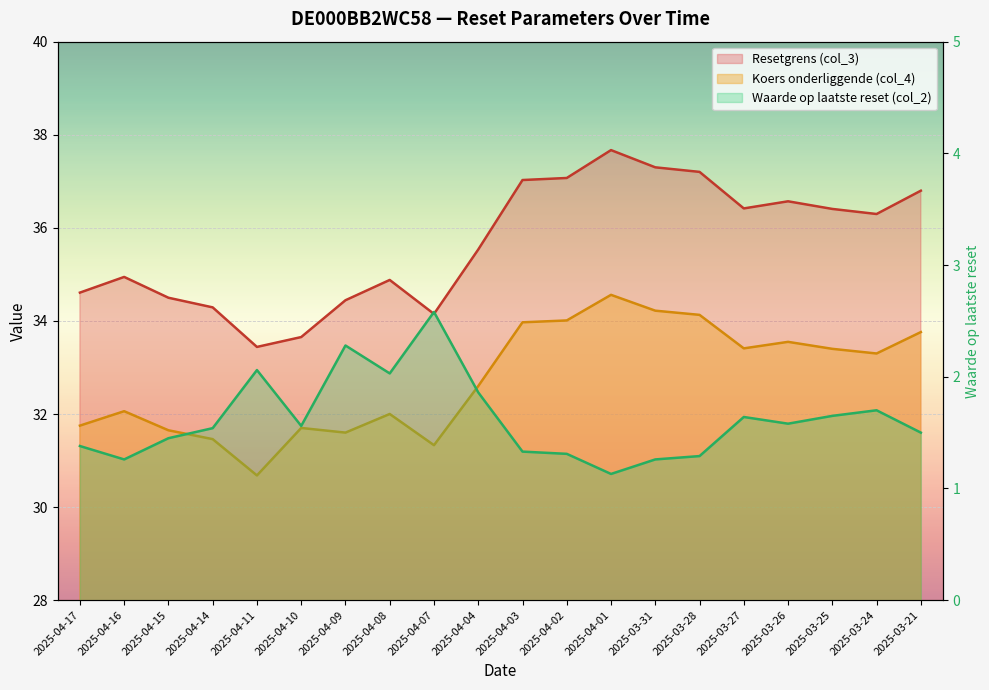

What is the label of the 2nd point from the right?

2025-03-24